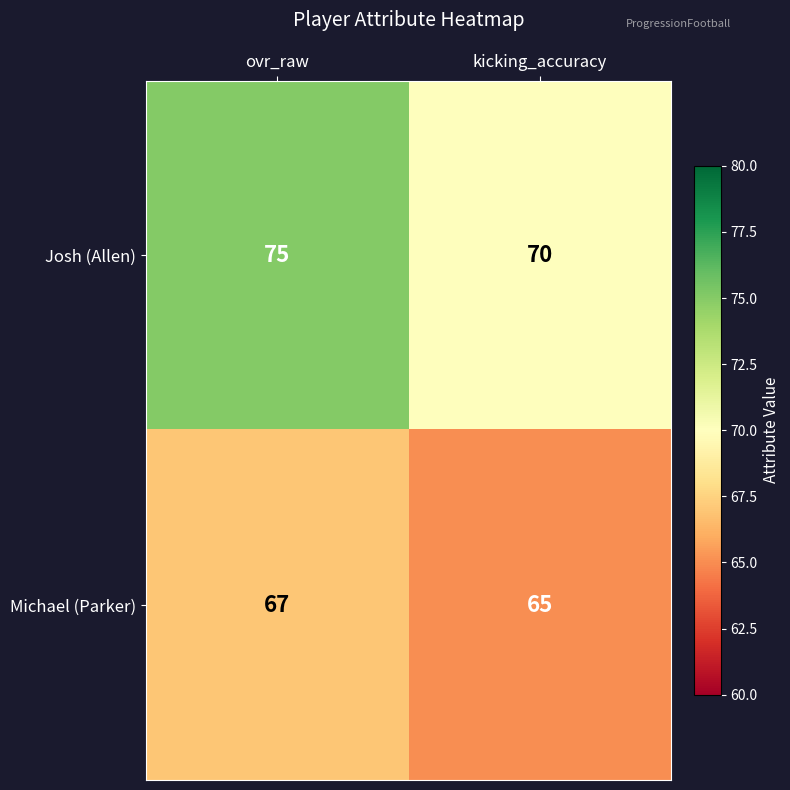

Reading right to left, transcribe all the data shown in this chart.

Josh (Allen): kicking_accuracy=70	ovr_raw=75
Michael (Parker): kicking_accuracy=65	ovr_raw=67